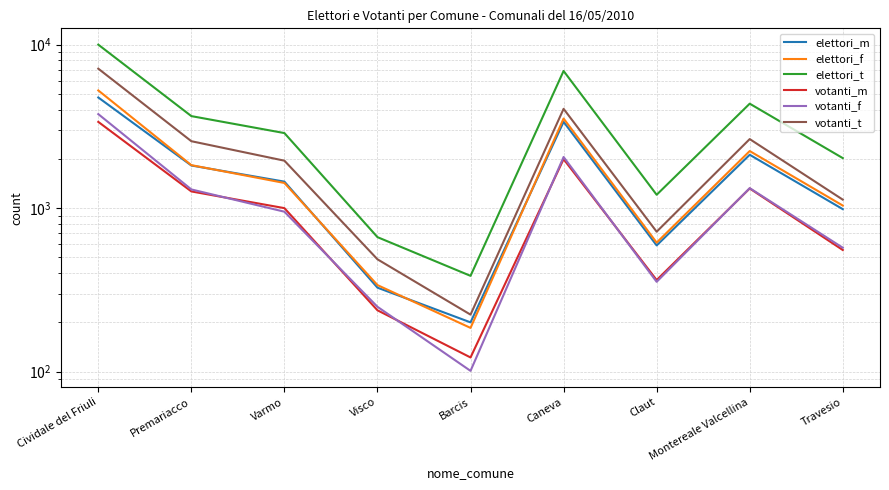

Reading left to right, transcribe all the data shown in this chart.

elettori_m: 4746	1821	1451	326	200	3367	591	2118	985
elettori_f: 5242	1830	1424	338	185	3528	615	2232	1036
elettori_t: 9988	3651	2875	664	385	6895	1206	4350	2021
votanti_m: 3366	1264	999	237	122	1992	363	1318	554
votanti_f: 3755	1300	950	249	101	2053	354	1324	572
votanti_t: 7121	2564	1949	486	223	4045	717	2642	1126